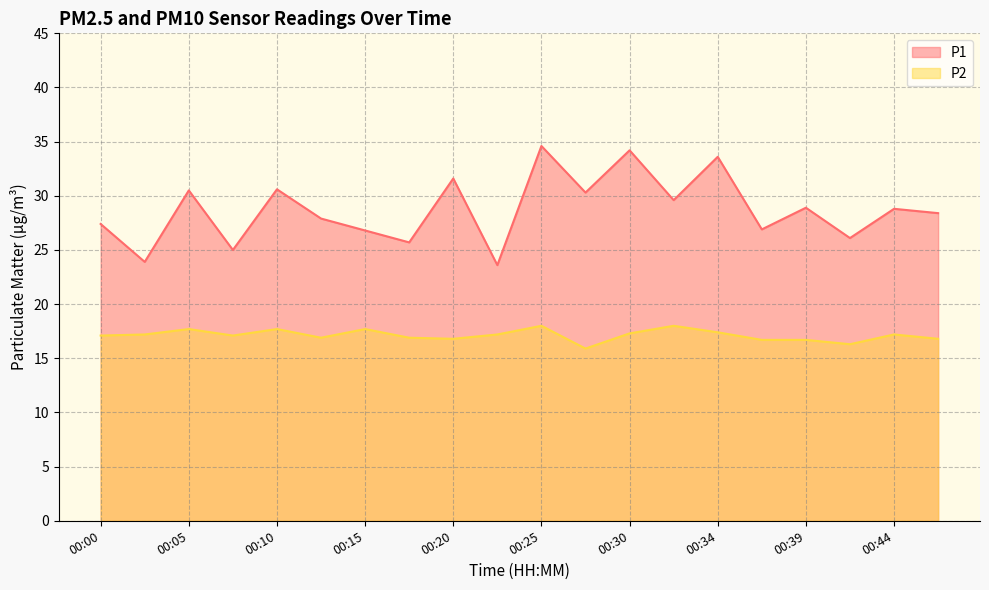

Which label corresponds to the smallest value in the chart?

00:27